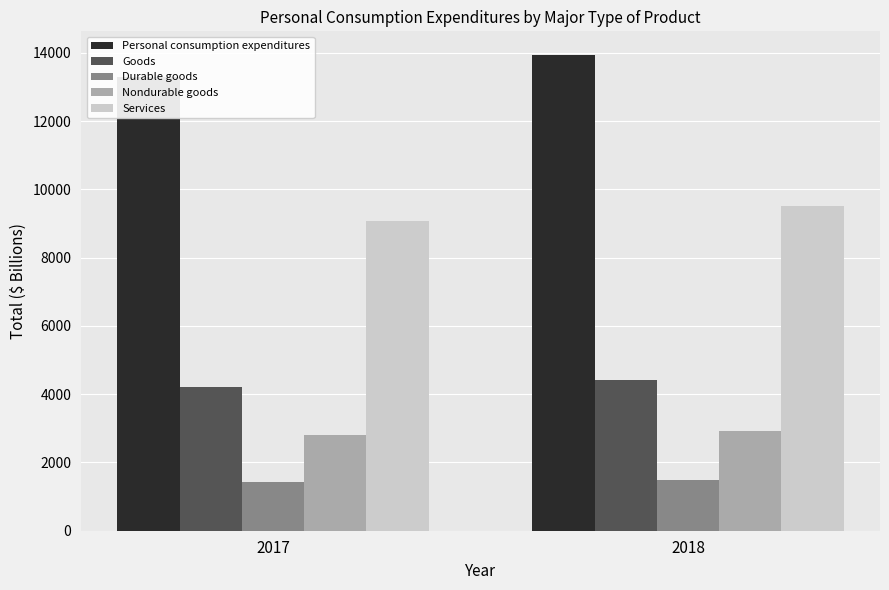

Reading left to right, list all the values displayed in this chart.

Personal consumption expenditures: 2017=13290.6	2018=13934.4
Goods: 2017=4212.2	2018=4414.2
Durable goods: 2017=1415.9	2018=1488.8
Nondurable goods: 2017=2796.3	2018=2925.4
Services: 2017=9078.4	2018=9520.2